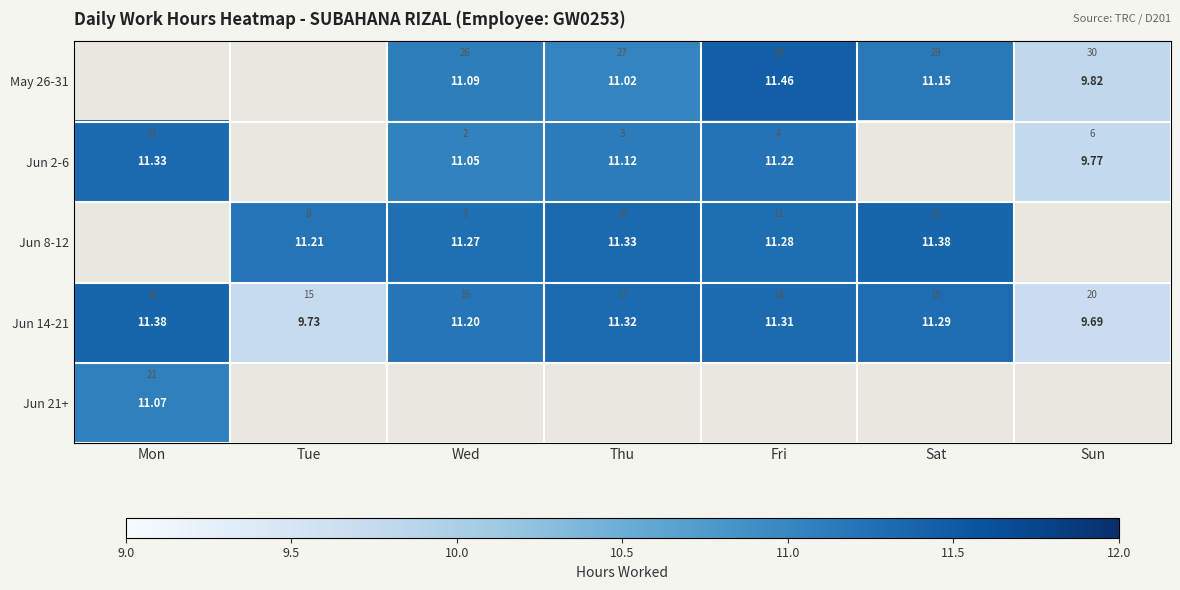

What is the maximum value shown in the chart?

11.5